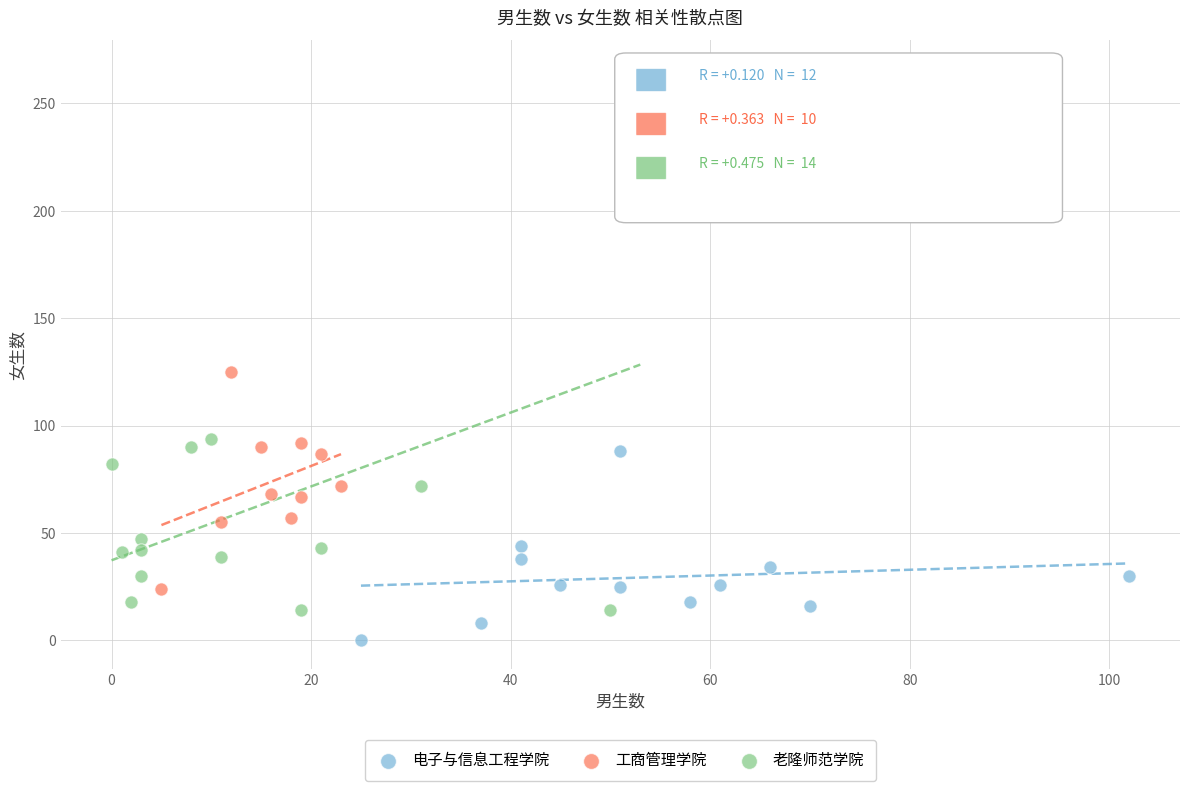

Which series has the largest Y range (max minus min)?

老隆师范学院